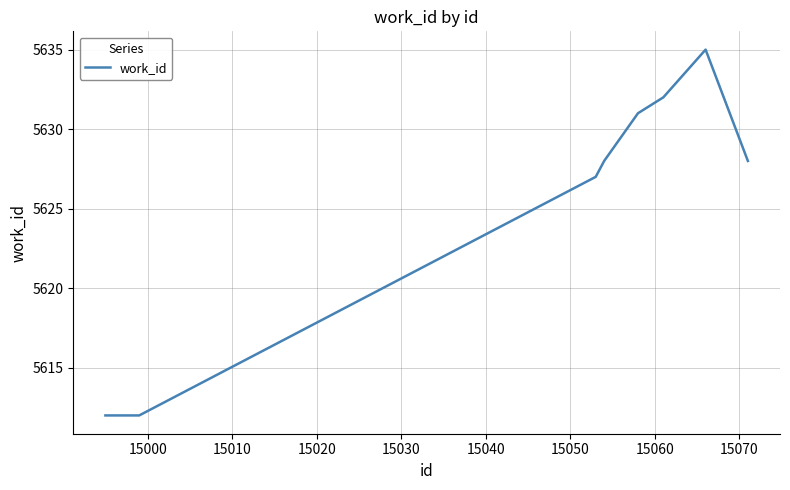

True or false: there are more than 2 points higher than both neighbors.

False